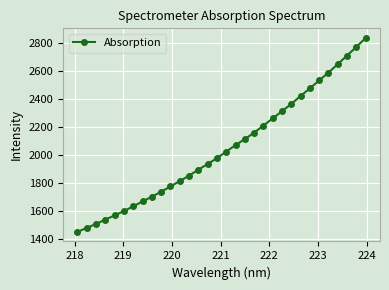

What is the smallest value displayed?

1448.6